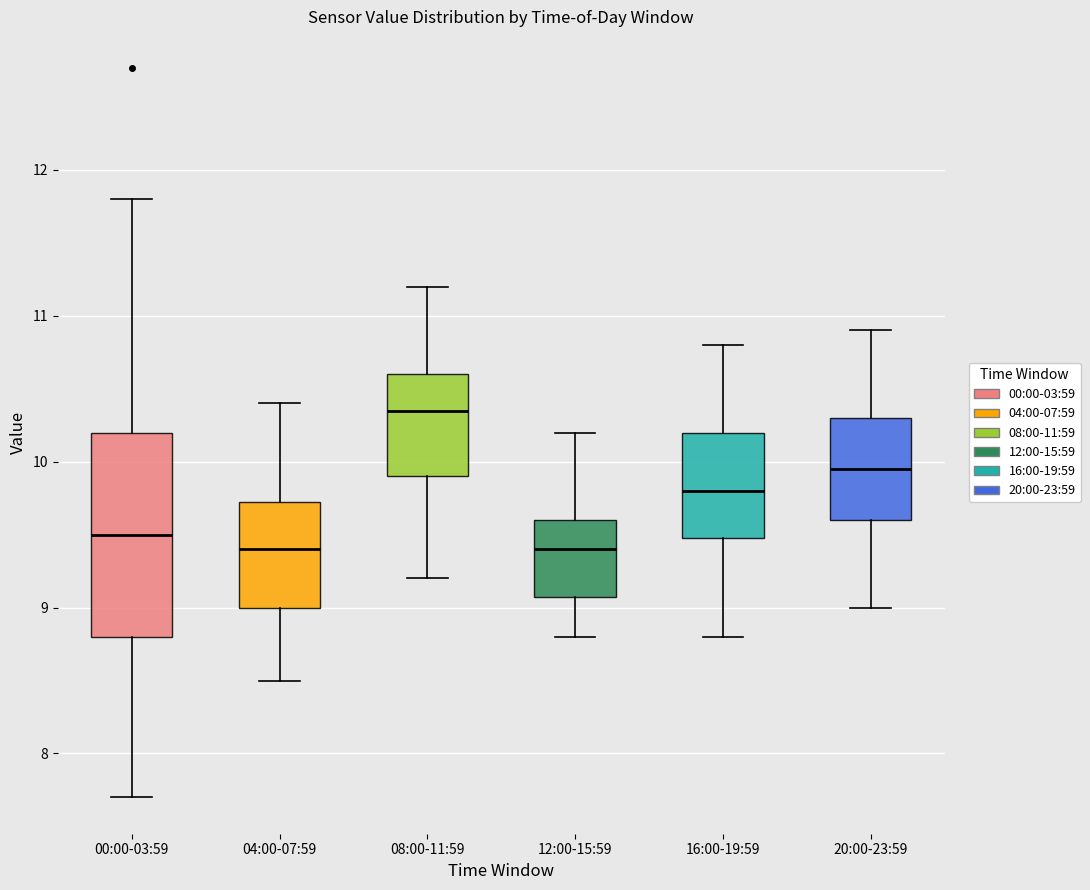

Reading left to right, transcribe this box plot: for each box, give where its median line is, the range the box spans, and where its two whiskers end, as read against the y-axis. The values are not printed on the chart, so give them approximately, as read against the axis.

00:00-03:59: median 9.5, box 8.8 to 10.2, whiskers 7.7 to 11.8
04:00-07:59: median 9.4, box 9.0 to 9.7, whiskers 8.5 to 10.4
08:00-11:59: median 10.4, box 9.9 to 10.6, whiskers 9.2 to 11.2
12:00-15:59: median 9.4, box 9.1 to 9.6, whiskers 8.8 to 10.2
16:00-19:59: median 9.8, box 9.5 to 10.2, whiskers 8.8 to 10.8
20:00-23:59: median 10.0, box 9.6 to 10.3, whiskers 9.0 to 10.9